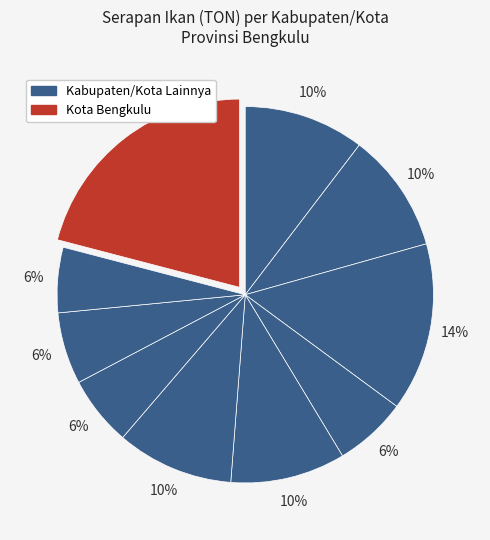

How many slices are in this pie chart?

10